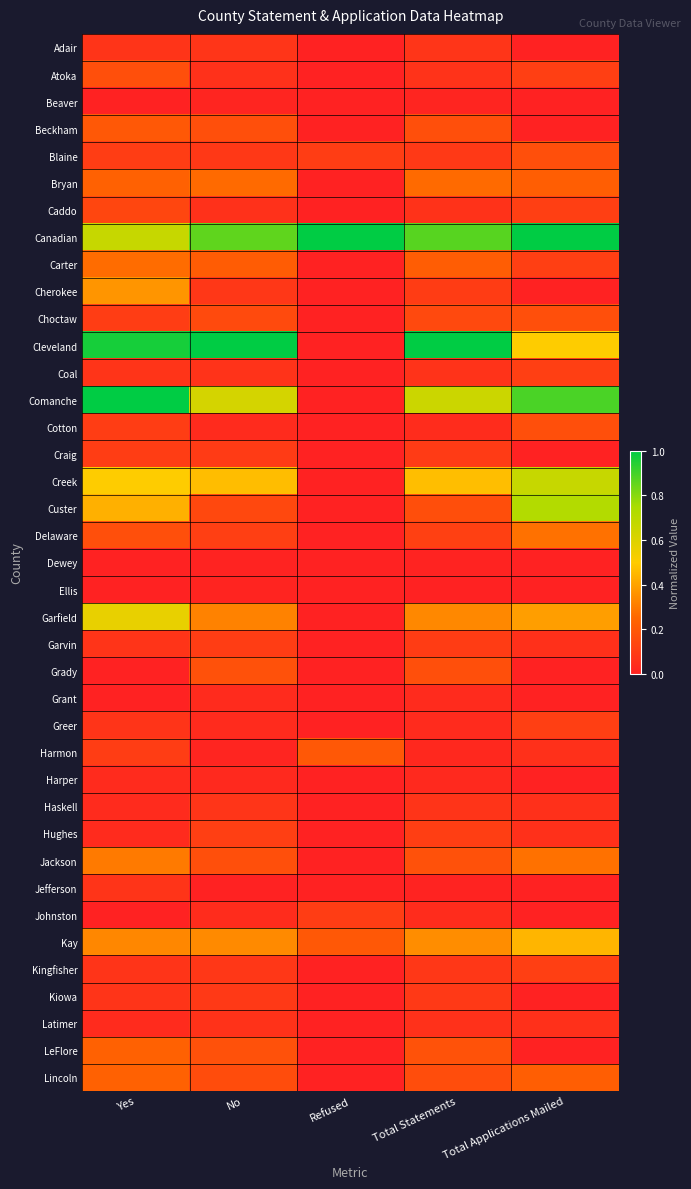

Reading left to right, transcribe all the data shown in this chart.

Adair: Yes=0.1	No=0.1	Refused=0.0	Total Statements=0.1	Total Applications Mailed=0.0
Atoka: Yes=0.2	No=0.1	Refused=0.0	Total Statements=0.1	Total Applications Mailed=0.1
Beaver: Yes=0.0	No=0.0	Refused=0.0	Total Statements=0.0	Total Applications Mailed=0.0
Beckham: Yes=0.2	No=0.2	Refused=0.0	Total Statements=0.2	Total Applications Mailed=0.0
Blaine: Yes=0.1	No=0.1	Refused=0.1	Total Statements=0.1	Total Applications Mailed=0.2
Bryan: Yes=0.2	No=0.3	Refused=0.0	Total Statements=0.3	Total Applications Mailed=0.2
Caddo: Yes=0.1	No=0.1	Refused=0.0	Total Statements=0.1	Total Applications Mailed=0.1
Canadian: Yes=0.7	No=0.9	Refused=1.0	Total Statements=0.9	Total Applications Mailed=1.0
Carter: Yes=0.3	No=0.2	Refused=0.0	Total Statements=0.2	Total Applications Mailed=0.1
Cherokee: Yes=0.4	No=0.1	Refused=0.0	Total Statements=0.1	Total Applications Mailed=0.0
Choctaw: Yes=0.1	No=0.2	Refused=0.0	Total Statements=0.1	Total Applications Mailed=0.2
Cleveland: Yes=1.0	No=1.0	Refused=0.0	Total Statements=1.0	Total Applications Mailed=0.5
Coal: Yes=0.1	No=0.1	Refused=0.0	Total Statements=0.1	Total Applications Mailed=0.1
Comanche: Yes=1.0	No=0.6	Refused=0.0	Total Statements=0.7	Total Applications Mailed=0.9
Cotton: Yes=0.1	No=0.0	Refused=0.0	Total Statements=0.0	Total Applications Mailed=0.2
Craig: Yes=0.1	No=0.1	Refused=0.0	Total Statements=0.1	Total Applications Mailed=0.0
Creek: Yes=0.5	No=0.5	Refused=0.0	Total Statements=0.5	Total Applications Mailed=0.7
Custer: Yes=0.4	No=0.1	Refused=0.0	Total Statements=0.2	Total Applications Mailed=0.7
Delaware: Yes=0.2	No=0.1	Refused=0.0	Total Statements=0.1	Total Applications Mailed=0.3
Dewey: Yes=0.0	No=0.0	Refused=0.0	Total Statements=0.0	Total Applications Mailed=0.0
Ellis: Yes=0.0	No=0.0	Refused=0.0	Total Statements=0.0	Total Applications Mailed=0.0
Garfield: Yes=0.6	No=0.3	Refused=0.0	Total Statements=0.3	Total Applications Mailed=0.4
Garvin: Yes=0.1	No=0.1	Refused=0.0	Total Statements=0.1	Total Applications Mailed=0.1
Grady: Yes=0.0	No=0.2	Refused=0.0	Total Statements=0.2	Total Applications Mailed=0.0
Grant: Yes=0.0	No=0.0	Refused=0.0	Total Statements=0.0	Total Applications Mailed=0.0
Greer: Yes=0.1	No=0.0	Refused=0.0	Total Statements=0.0	Total Applications Mailed=0.1
Harmon: Yes=0.1	No=0.0	Refused=0.2	Total Statements=0.0	Total Applications Mailed=0.1
Harper: Yes=0.0	No=0.0	Refused=0.0	Total Statements=0.0	Total Applications Mailed=0.0
Haskell: Yes=0.0	No=0.1	Refused=0.0	Total Statements=0.1	Total Applications Mailed=0.1
Hughes: Yes=0.0	No=0.1	Refused=0.0	Total Statements=0.1	Total Applications Mailed=0.1
Jackson: Yes=0.3	No=0.2	Refused=0.0	Total Statements=0.2	Total Applications Mailed=0.3
Jefferson: Yes=0.1	No=0.0	Refused=0.0	Total Statements=0.0	Total Applications Mailed=0.0
Johnston: Yes=0.0	No=0.0	Refused=0.1	Total Statements=0.0	Total Applications Mailed=0.0
Kay: Yes=0.3	No=0.3	Refused=0.2	Total Statements=0.3	Total Applications Mailed=0.4
Kingfisher: Yes=0.1	No=0.1	Refused=0.0	Total Statements=0.1	Total Applications Mailed=0.1
Kiowa: Yes=0.1	No=0.1	Refused=0.0	Total Statements=0.1	Total Applications Mailed=0.0
Latimer: Yes=0.0	No=0.1	Refused=0.0	Total Statements=0.1	Total Applications Mailed=0.1
LeFlore: Yes=0.2	No=0.2	Refused=0.0	Total Statements=0.2	Total Applications Mailed=0.0
Lincoln: Yes=0.2	No=0.2	Refused=0.0	Total Statements=0.2	Total Applications Mailed=0.2